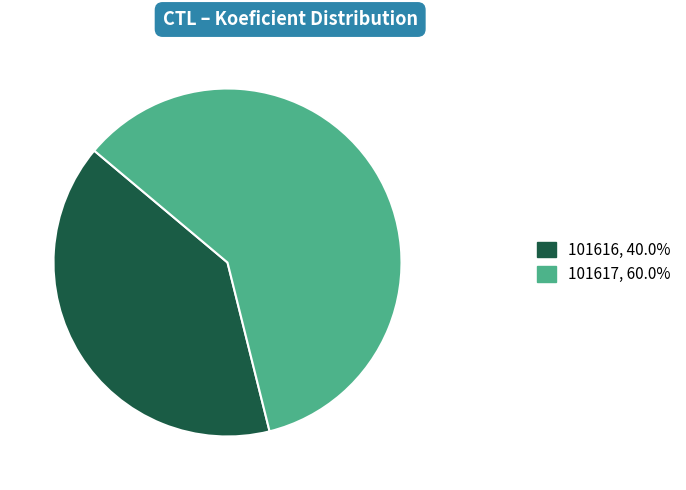

Rank the categories by value from lowest to highest.

101616, 101617